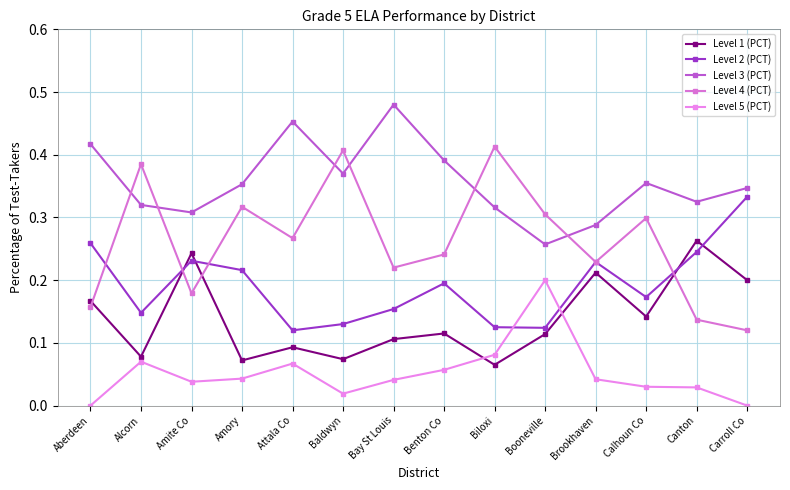

Where is Level 4 (PCT) nearest to the value 0?

Carroll Co